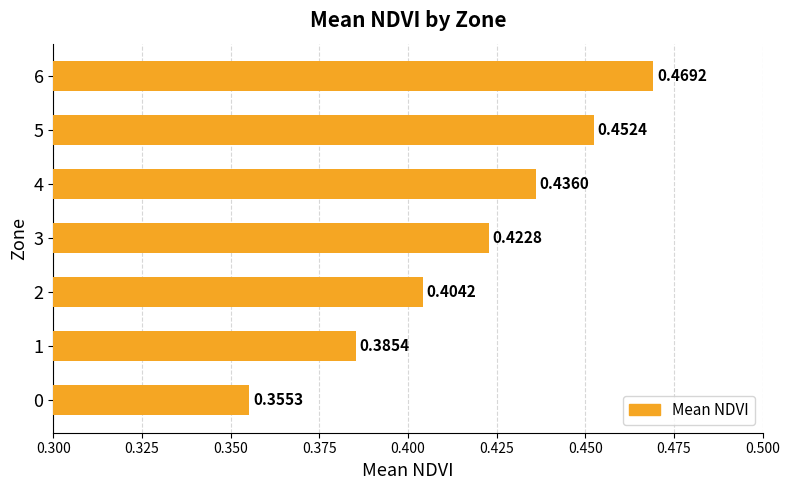

List the labels in order of value, largest first.

6, 5, 4, 3, 2, 1, 0